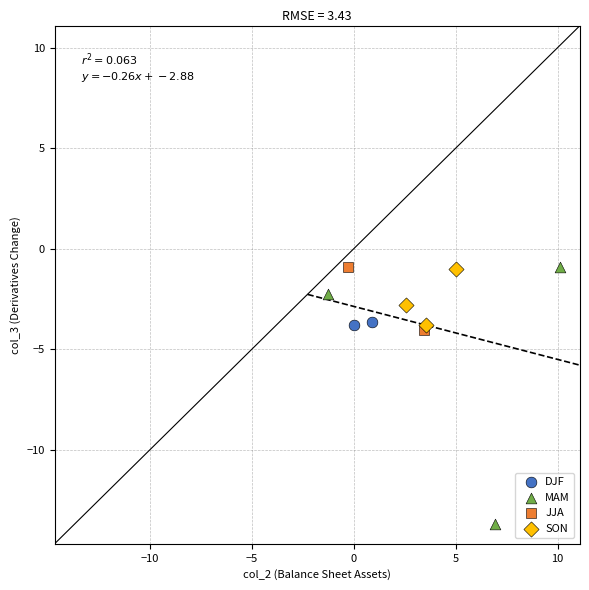

What are all the series names shown in the legend?

DJF, MAM, JJA, SON